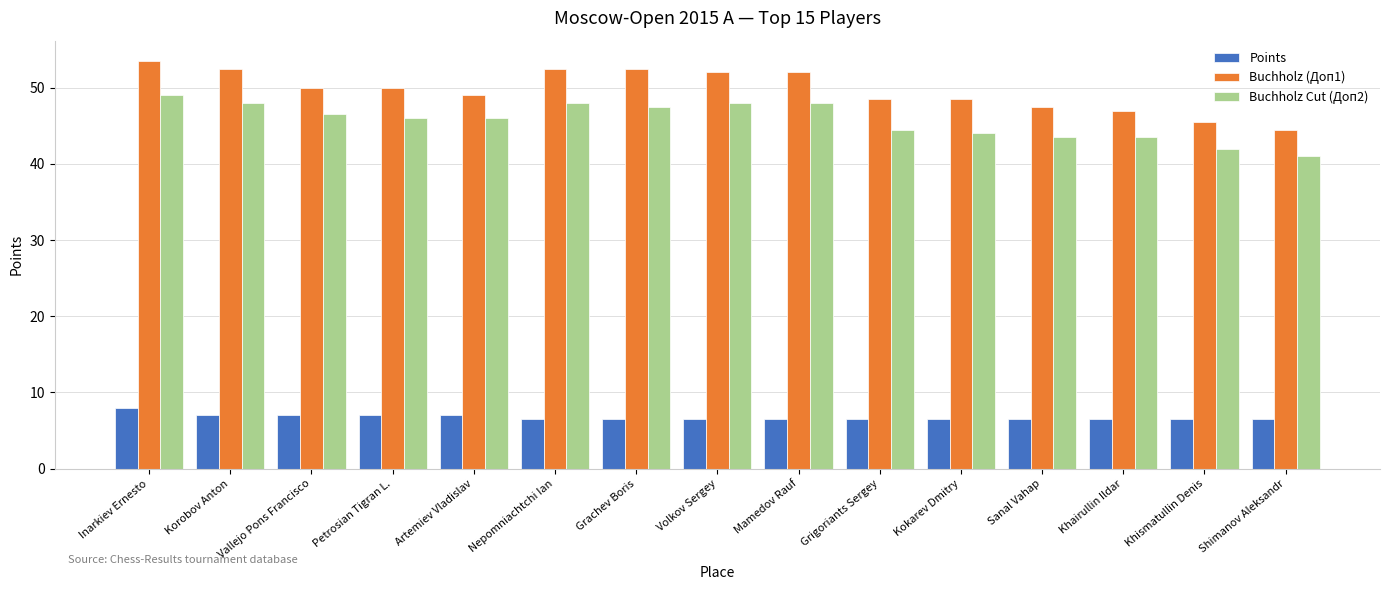

Reading right to left, extract all data points from this chart.

Points: Shimanov Aleksandr=6.5	Khismatullin Denis=6.5	Khairullin Ildar=6.5	Sanal Vahap=6.5	Kokarev Dmitry=6.5	Grigoriants Sergey=6.5	Mamedov Rauf=6.5	Volkov Sergey=6.5	Grachev Boris=6.5	Nepomniachtchi Ian=6.5	Artemiev Vladislav=7.0	Petrosian Tigran L.=7.0	Vallejo Pons Francisco=7.0	Korobov Anton=7.0	Inarkiev Ernesto=8.0
Buchholz (Доп1): Shimanov Aleksandr=44.5	Khismatullin Denis=45.5	Khairullin Ildar=47.0	Sanal Vahap=47.5	Kokarev Dmitry=48.5	Grigoriants Sergey=48.5	Mamedov Rauf=52.0	Volkov Sergey=52.0	Grachev Boris=52.5	Nepomniachtchi Ian=52.5	Artemiev Vladislav=49.0	Petrosian Tigran L.=50.0	Vallejo Pons Francisco=50.0	Korobov Anton=52.5	Inarkiev Ernesto=53.5
Buchholz Cut (Доп2): Shimanov Aleksandr=41.0	Khismatullin Denis=42.0	Khairullin Ildar=43.5	Sanal Vahap=43.5	Kokarev Dmitry=44.0	Grigoriants Sergey=44.5	Mamedov Rauf=48.0	Volkov Sergey=48.0	Grachev Boris=47.5	Nepomniachtchi Ian=48.0	Artemiev Vladislav=46.0	Petrosian Tigran L.=46.0	Vallejo Pons Francisco=46.5	Korobov Anton=48.0	Inarkiev Ernesto=49.0